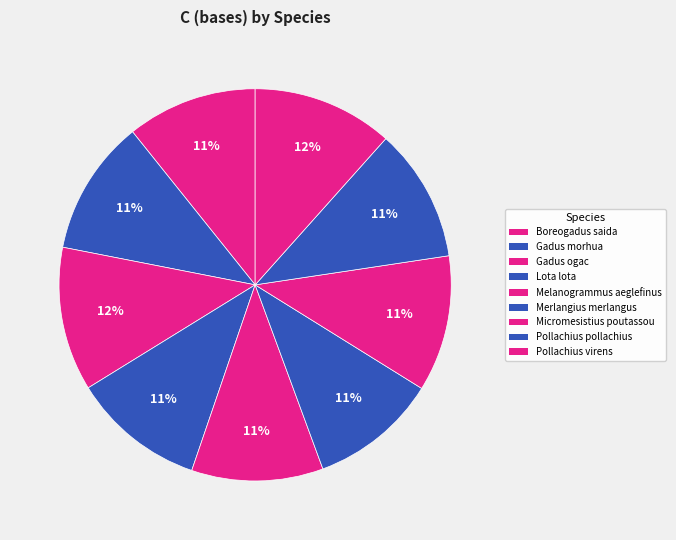

How many slices are in this pie chart?

9